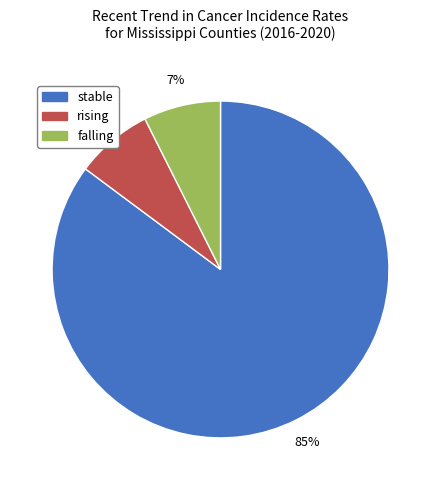

How many slices are in this pie chart?

3